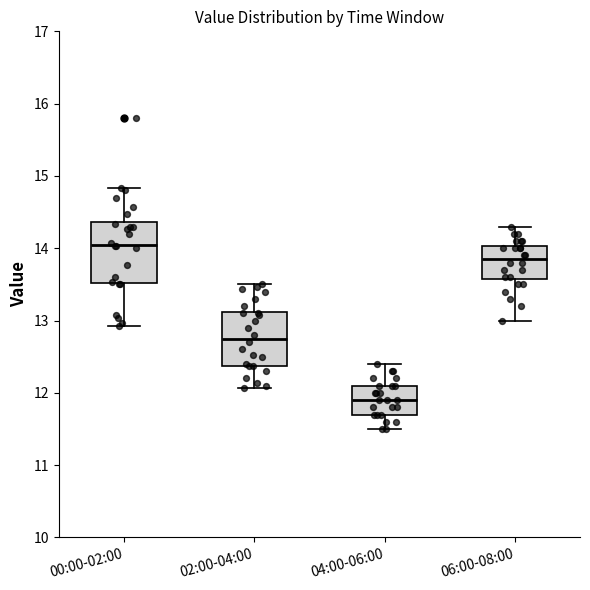

Reading left to right, transcribe this box plot: for each box, give where its median line is, the range the box spans, and where its two whiskers end, as read against the y-axis. The values are not printed on the chart, so give them approximately, as read against the axis.

00:00-02:00: median 14.1, box 13.5 to 14.4, whiskers 12.9 to 14.8
02:00-04:00: median 12.8, box 12.4 to 13.1, whiskers 12.1 to 13.5
04:00-06:00: median 11.9, box 11.7 to 12.1, whiskers 11.5 to 12.4
06:00-08:00: median 13.9, box 13.6 to 14.0, whiskers 13.0 to 14.3